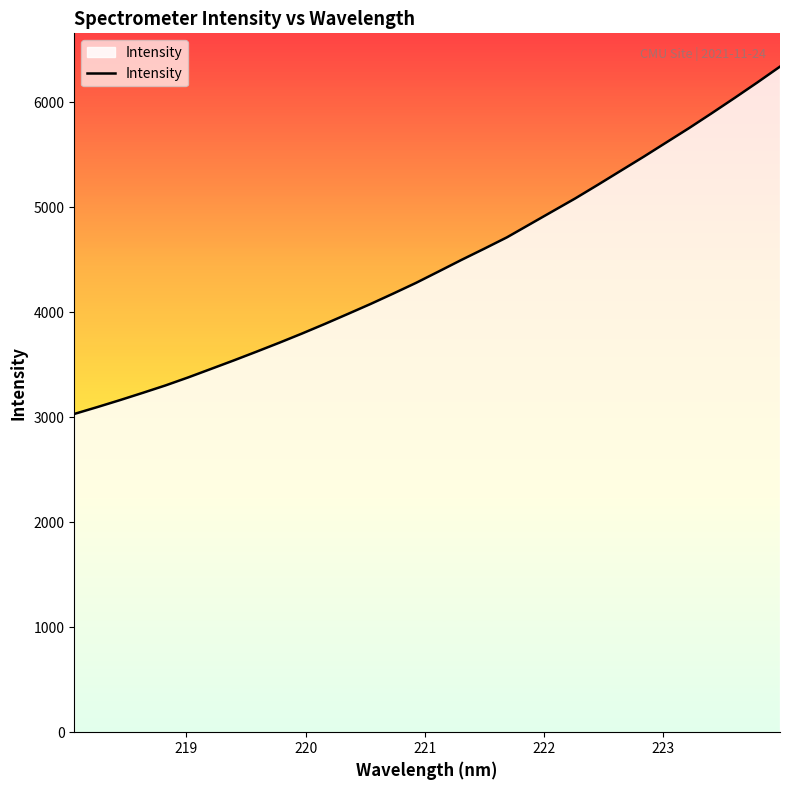

What is the minimum value shown in the chart?

3032.1